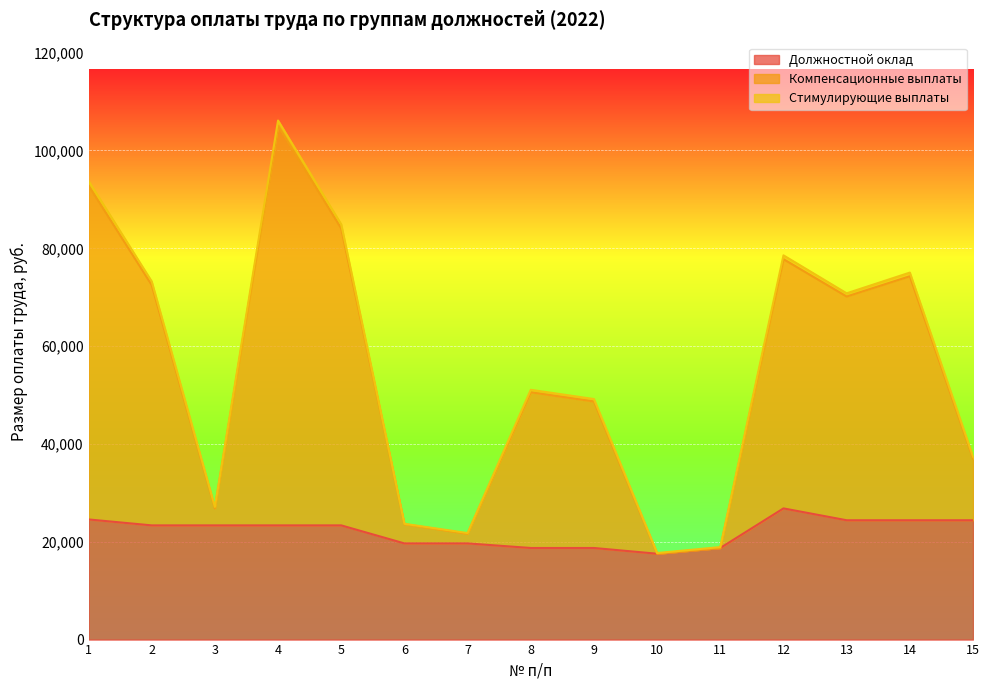

Which label corresponds to the smallest value in the chart?

10